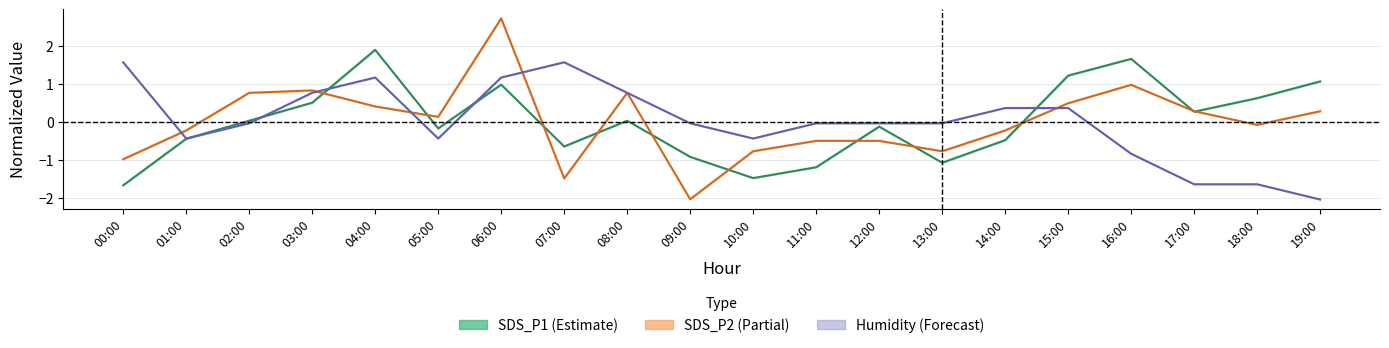

How many values in the SDS_P2 series are below 0?

10